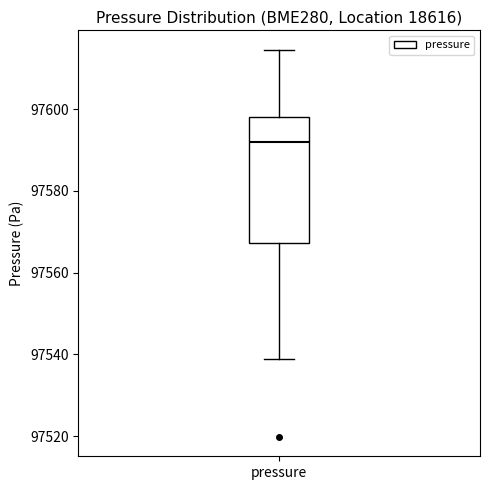

Where does the median line of the box for pressure sit on the y-axis? The values are not printed on the chart, so give them approximately, as read against the axis.

97592